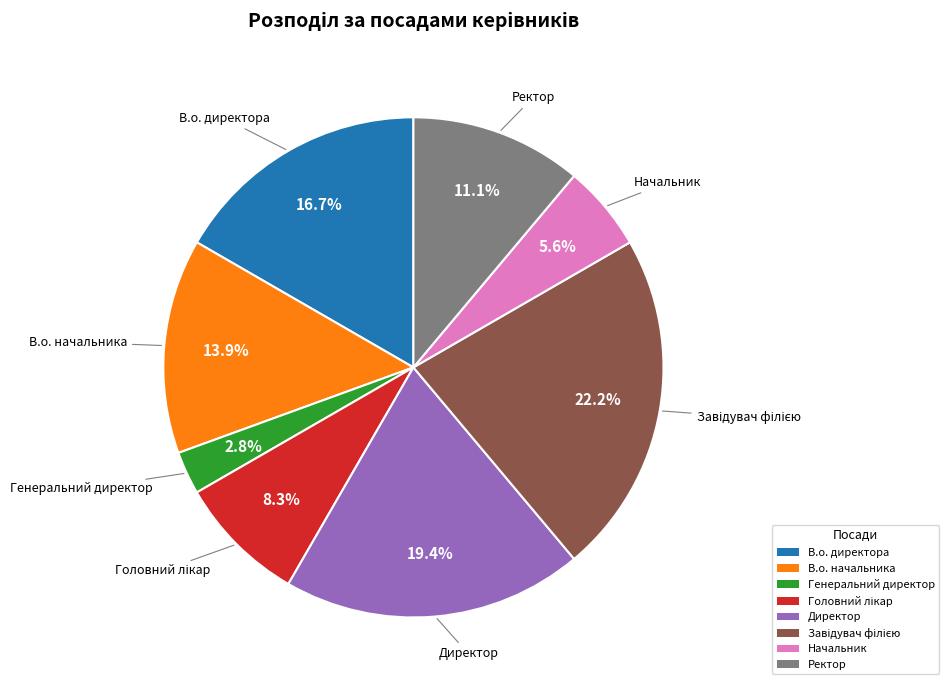

True or false: В.о. начальника accounts for 25% of the total.

False